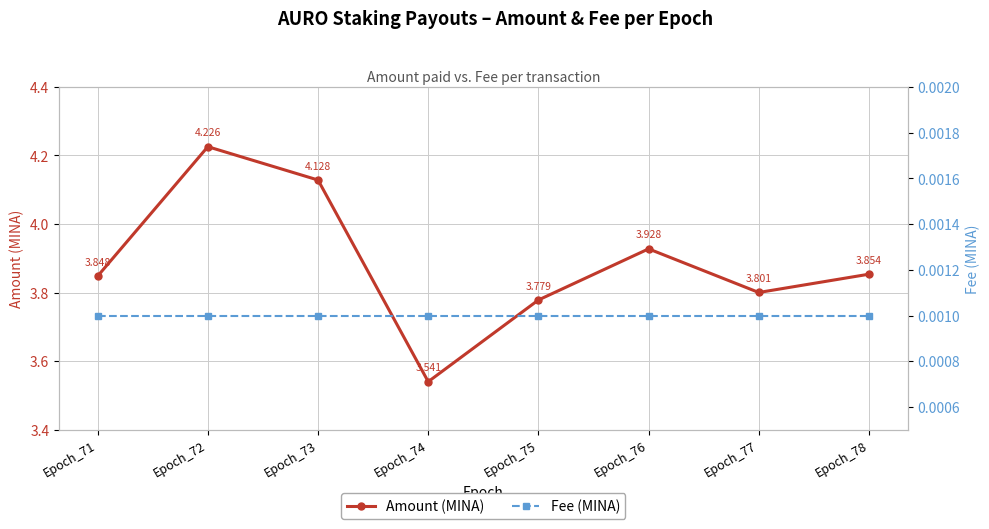

The Amount (MINA) series shows 5.6 at Epoch_73. True or false?

False